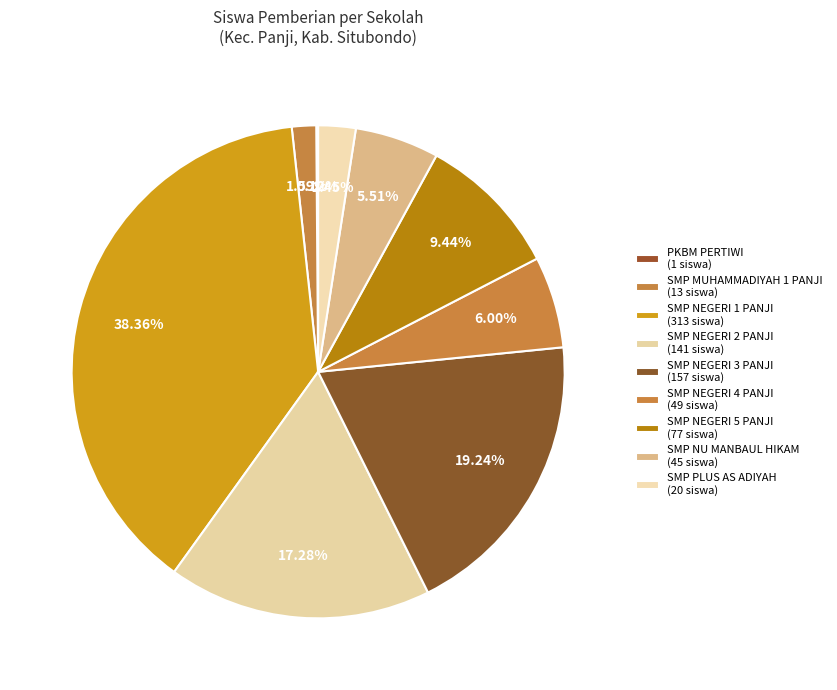

What portion of the pie excludes SMP NU MANBAUL HIKAM?

94.5%